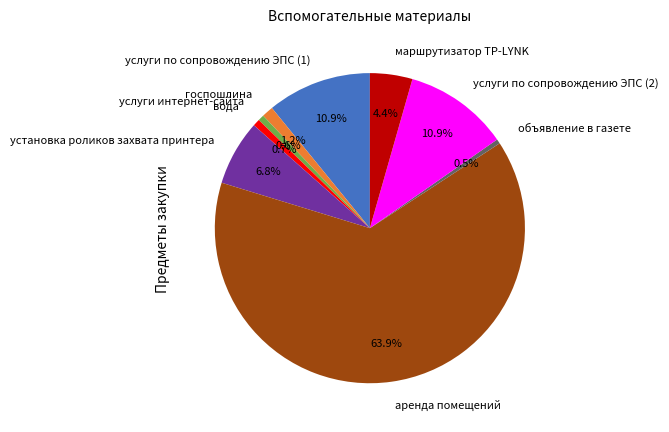

To the nearest percent, what percentage of the pie is услуги по сопровождению ЭПС (2)?

11%